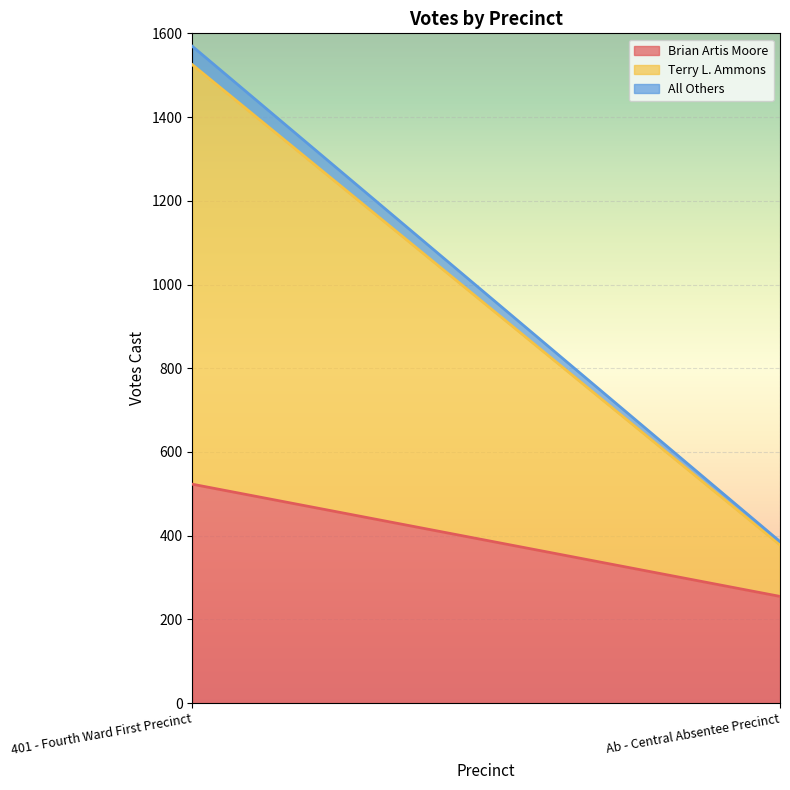

What is the value of the Terry L. Ammons point at the 2nd from the left?

123